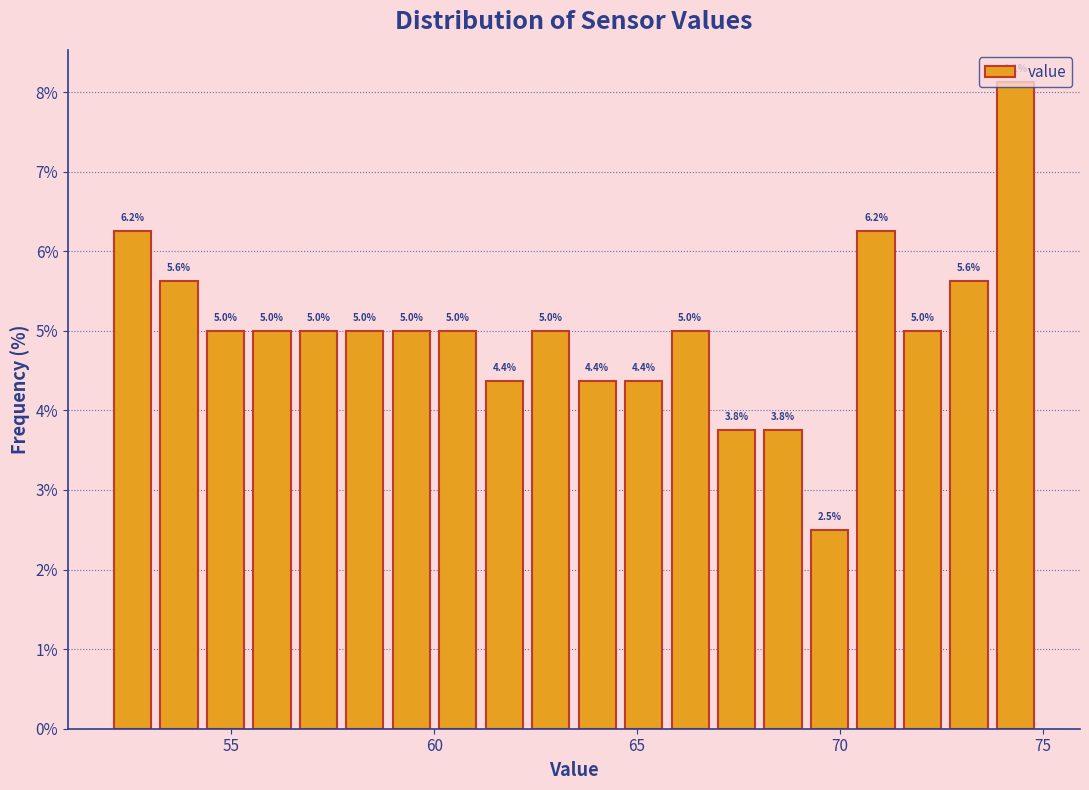

Around what value on the x-axis is the tallest bar? Give the approximate position of its centre, as read against the axis.

74.5